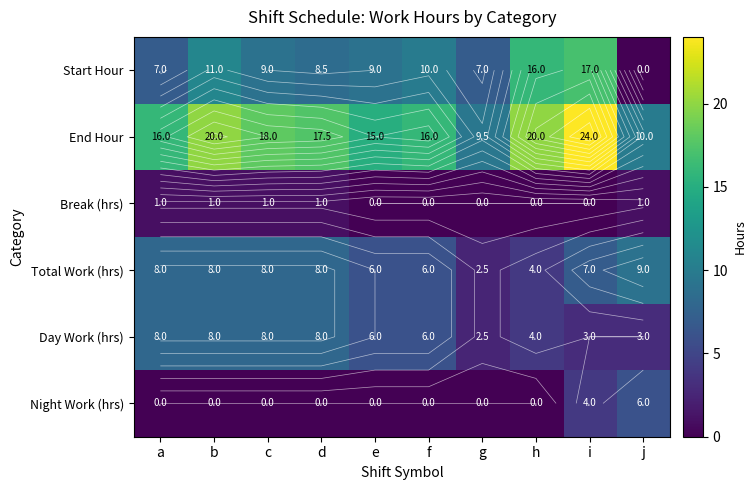

Which category has the lowest value across all series?

j